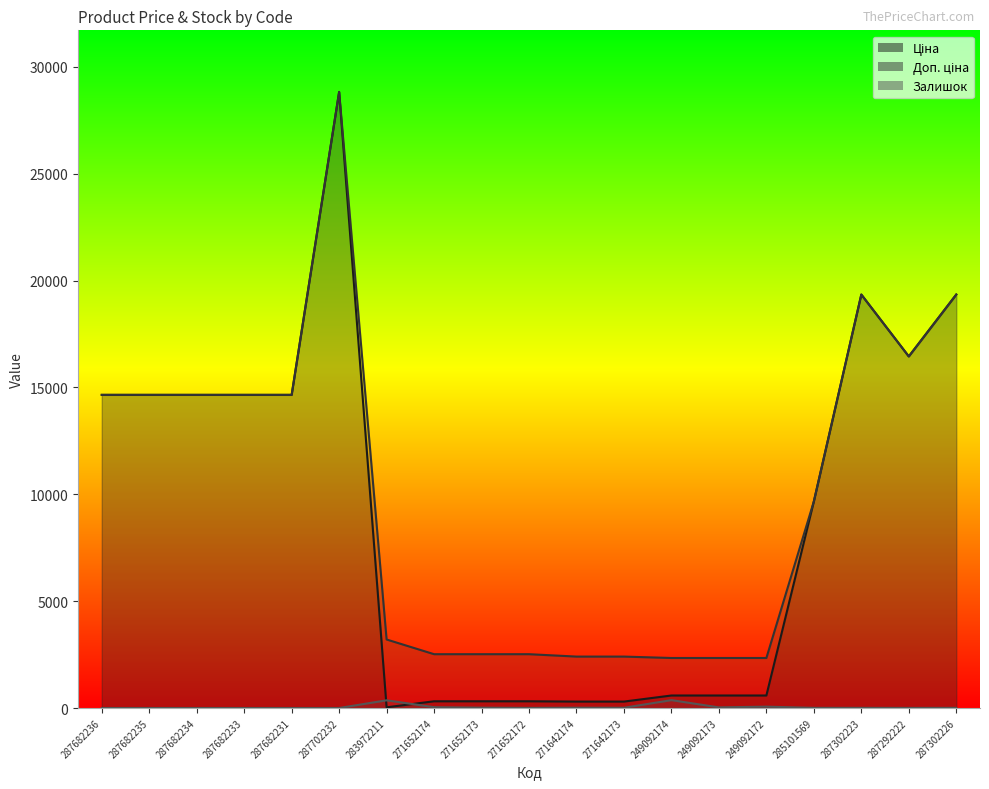

What is the difference between the second highest and second lowest values in the Ціна series?

19042.4